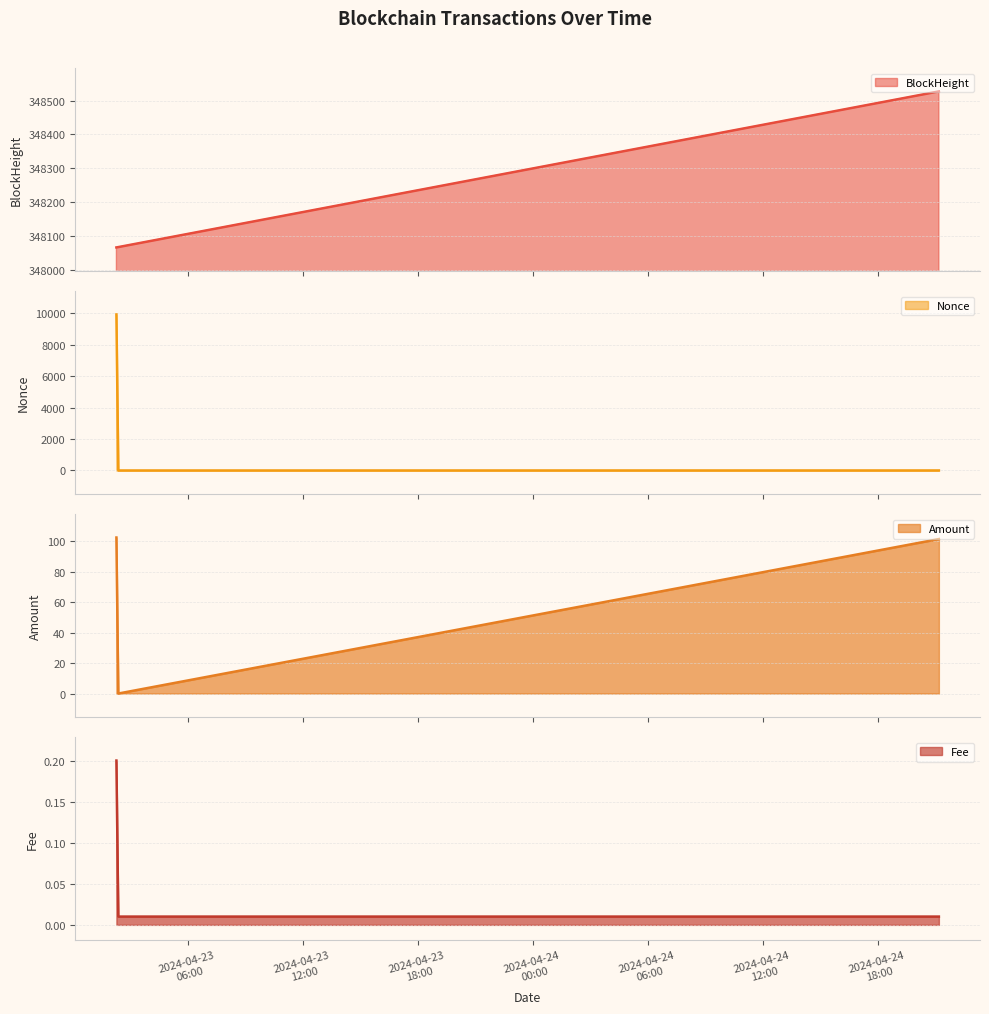

How many values in the BlockHeight series are below 348067?

1